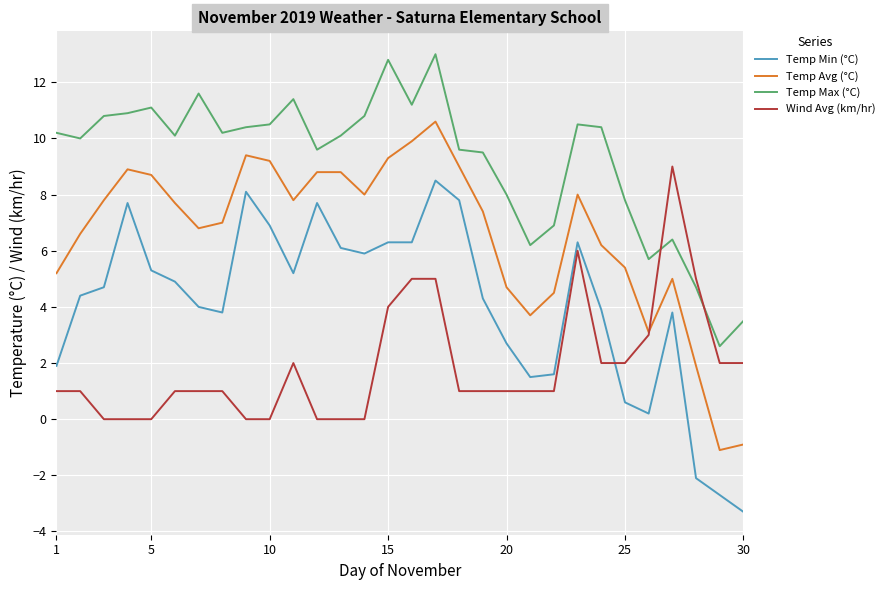

What is the smallest value displayed?

-3.3